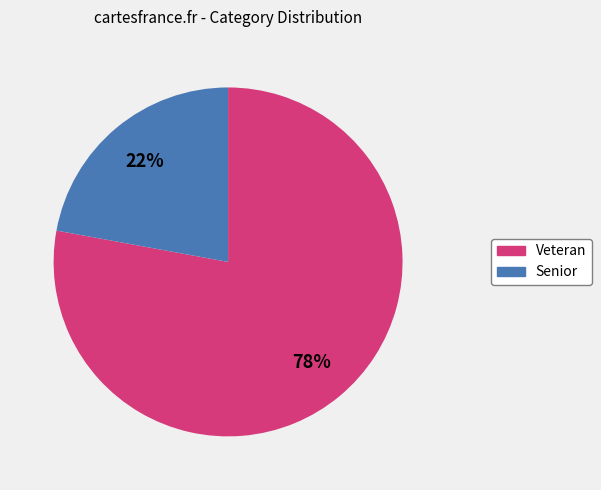

How many segments does this pie chart have?

2